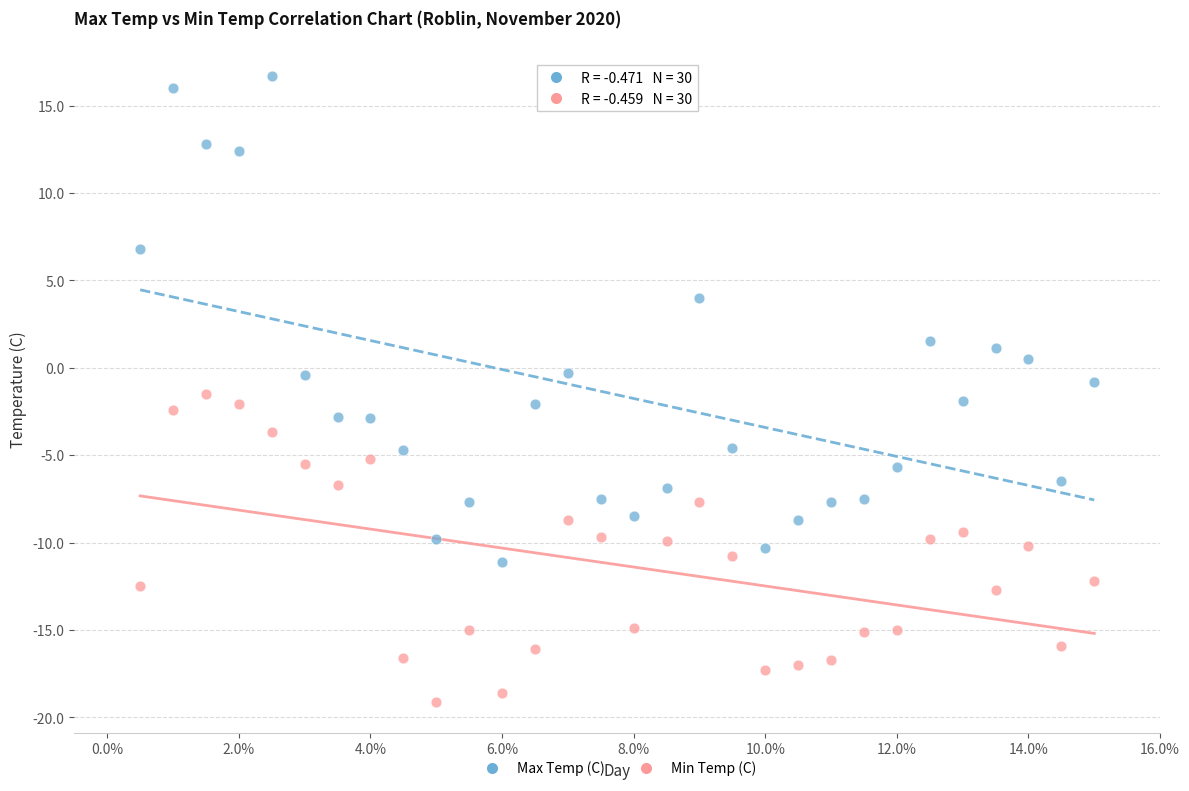

Across all data points, what is the range of Y values (max minus min)?

35.8